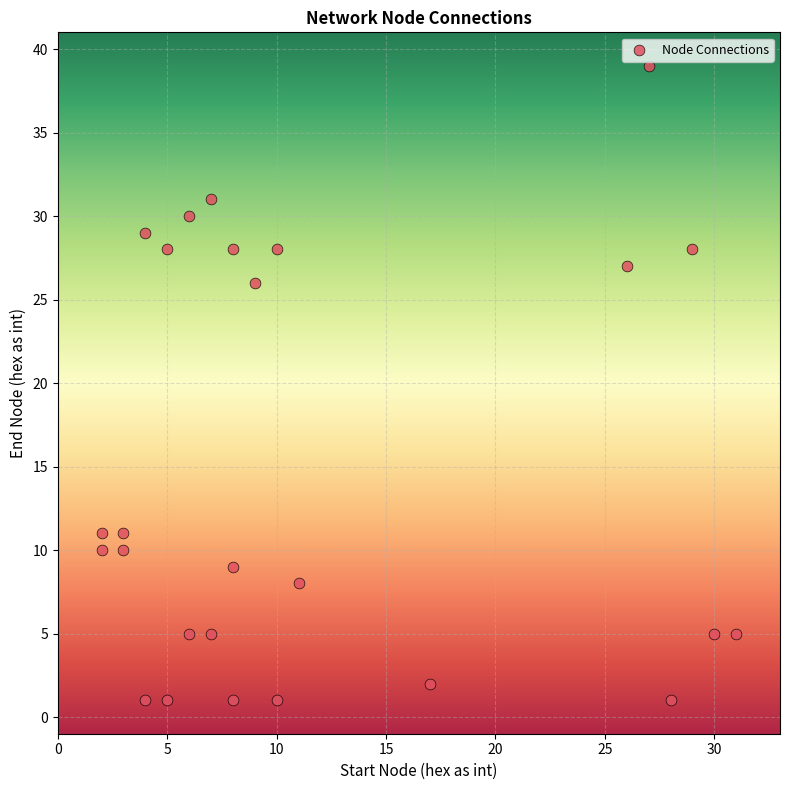

What is the range of X values (max minus min)?

29